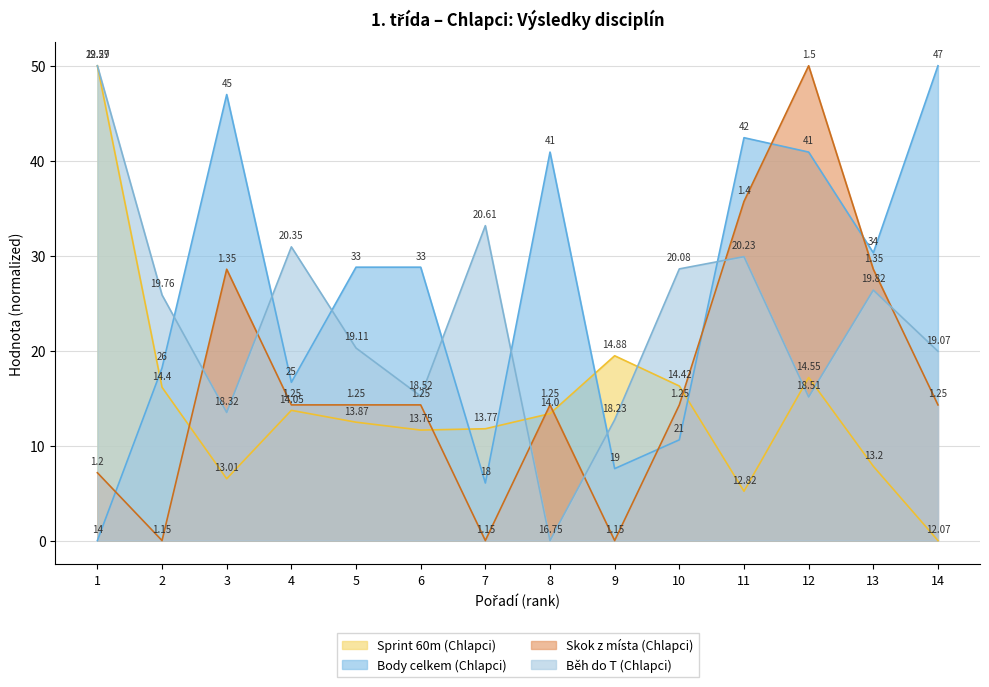

The Sprint 60m (Chlapci) series shows 12.5 at 5. True or false?

True